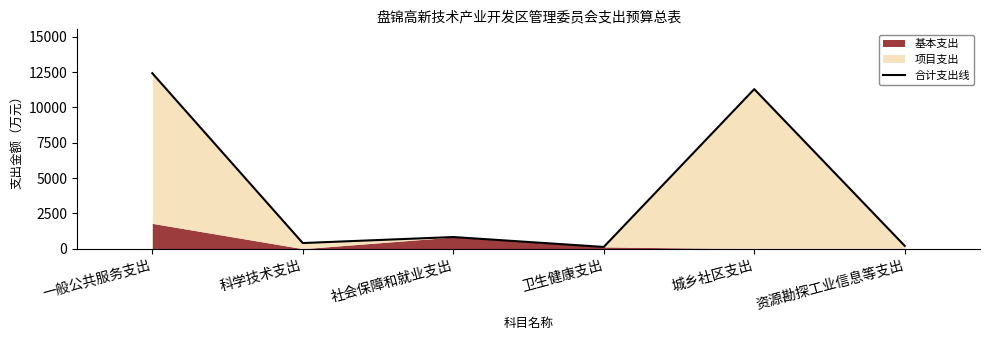

Rank the categories by value from highest to lowest.

一般公共服务支出, 城乡社区支出, 社会保障和就业支出, 科学技术支出, 资源勘探工业信息等支出, 卫生健康支出